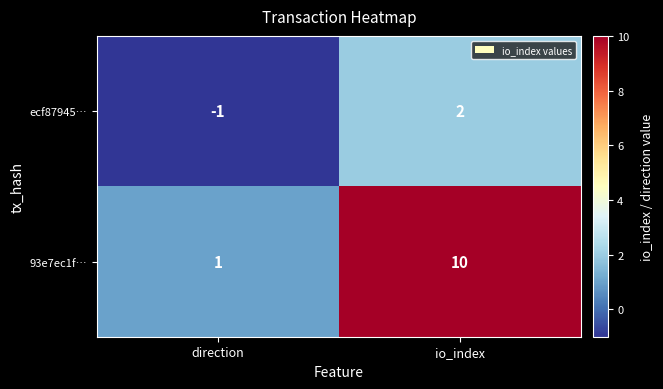

Reading left to right, extract all data points from this chart.

ecf87945…: direction=-1	io_index=2
93e7ec1f…: direction=1	io_index=10